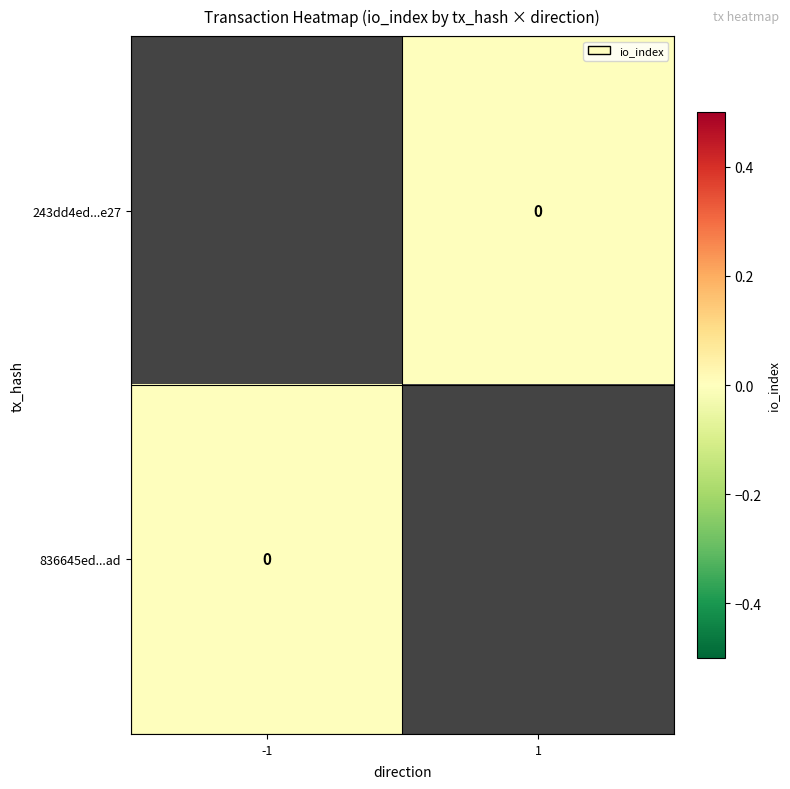

Which series has the widest spread of values?

836645ed...ad